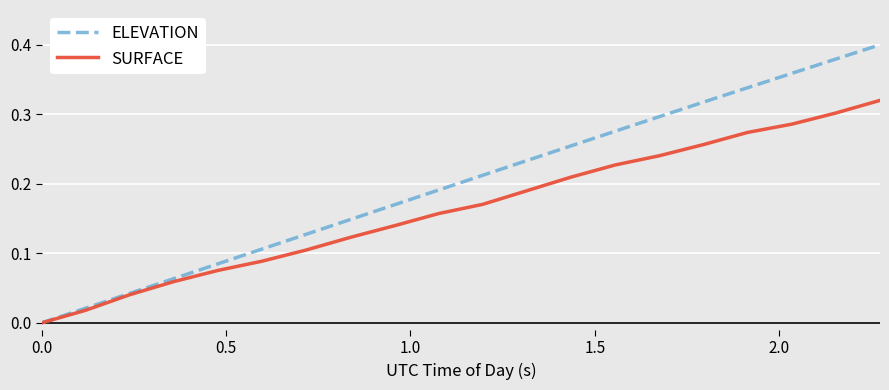

Rank the series by their average value, from highest to lowest.

ELEVATION, SURFACE